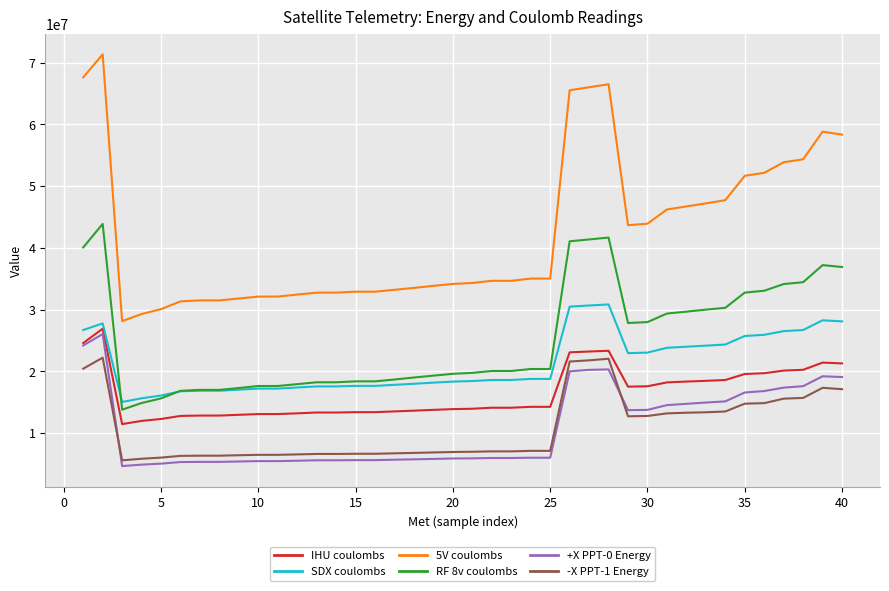

Rank the series by their maximum value, from highest to lowest.

5V coulombs, RF 8v coulombs, SDX coulombs, IHU coulombs, +X PPT-0 Energy, -X PPT-1 Energy